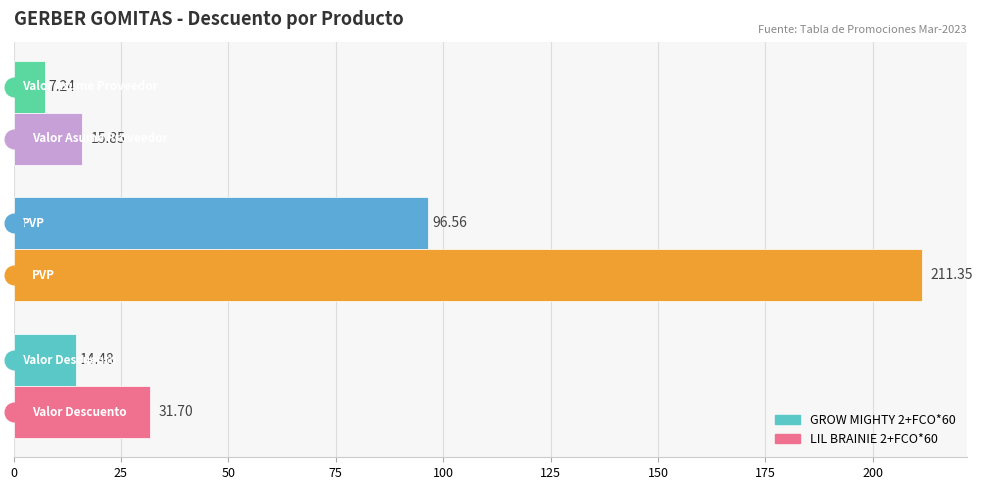

At how many categories does at least one series exceed 114?

1